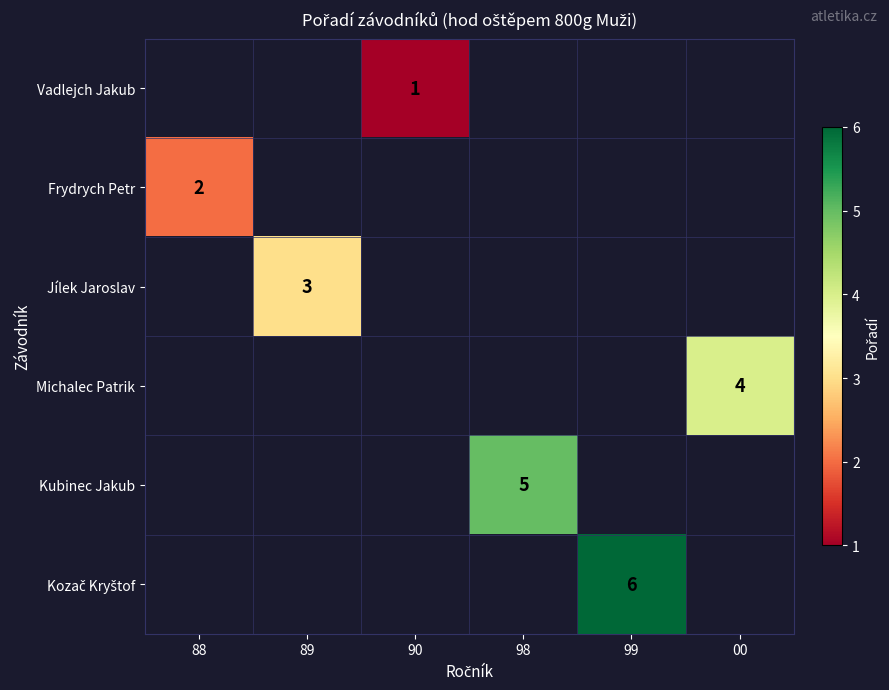

What is the smallest value displayed?

1.0